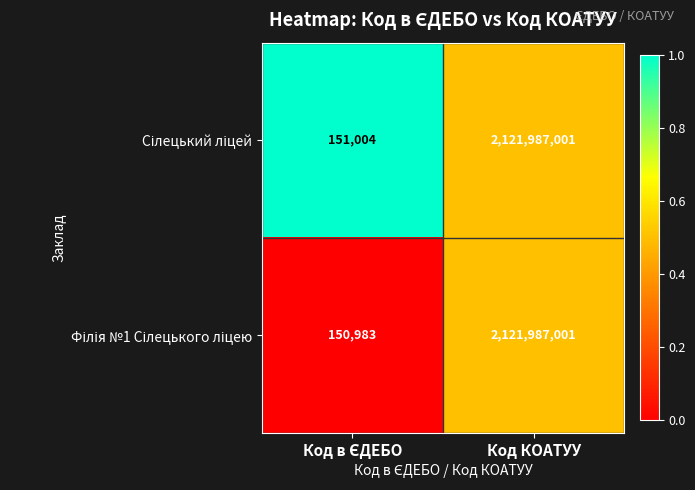

Which category has the highest value across all series?

Код КОАТУУ